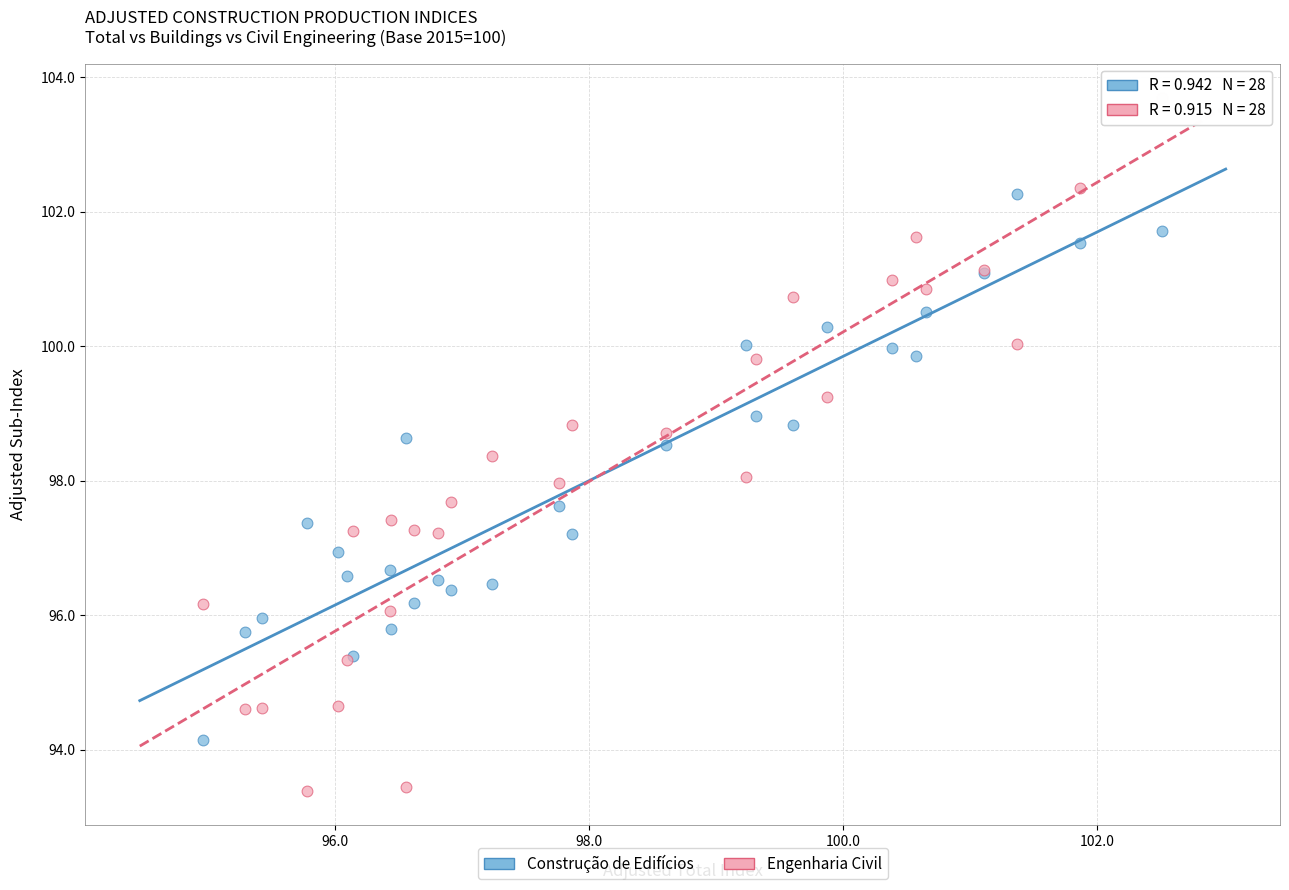

What are all the series names shown in the legend?

Construção de Edifícios, Engenharia Civil